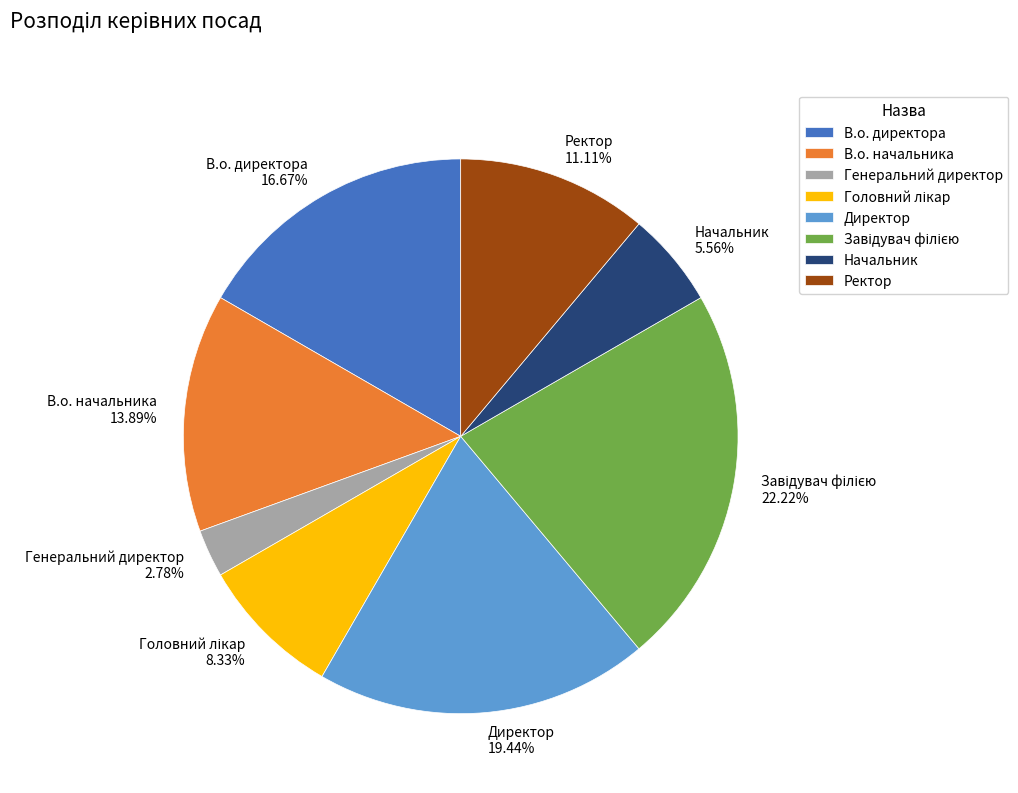

Is Директор the majority of the pie?

No